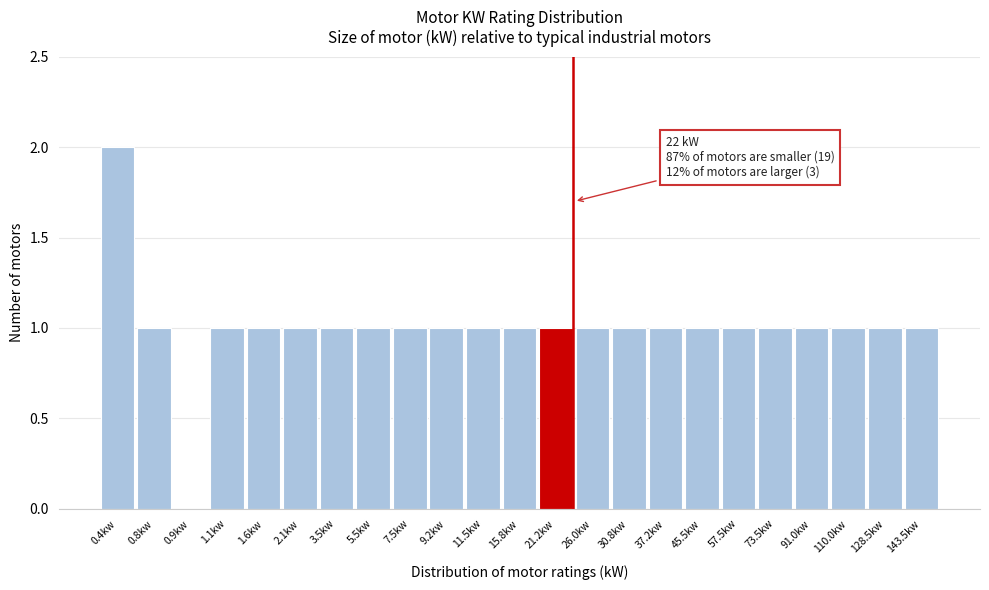

Reading left to right, transcribe all the data shown in this chart.

0.4kw=2	0.8kw=1	0.9kw=0	1.1kw=1	1.6kw=1	2.1kw=1	3.5kw=1	5.5kw=1	7.5kw=1	9.2kw=1	11.5kw=1	15.8kw=1	21.2kw=1	26.0kw=1	30.8kw=1	37.2kw=1	45.5kw=1	57.5kw=1	73.5kw=1	91.0kw=1	110.0kw=1	128.5kw=1	143.5kw=1